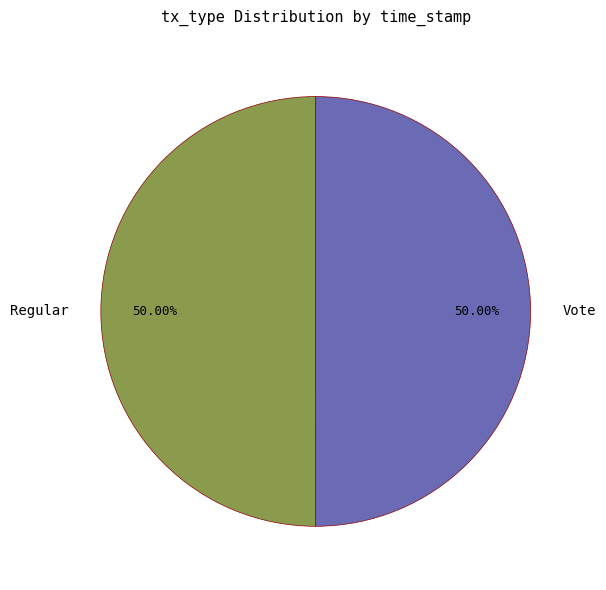

What percentage is the Regular slice, to the nearest percent?

50%